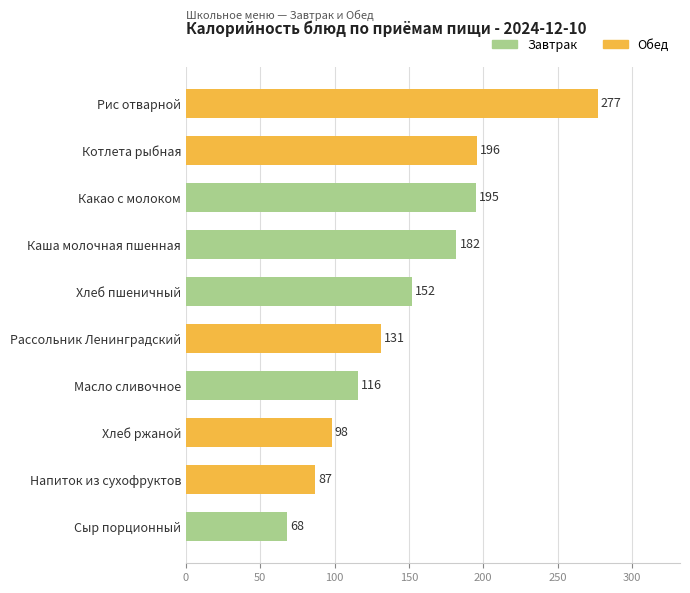

What is the value of the 4th bar from the top?

182